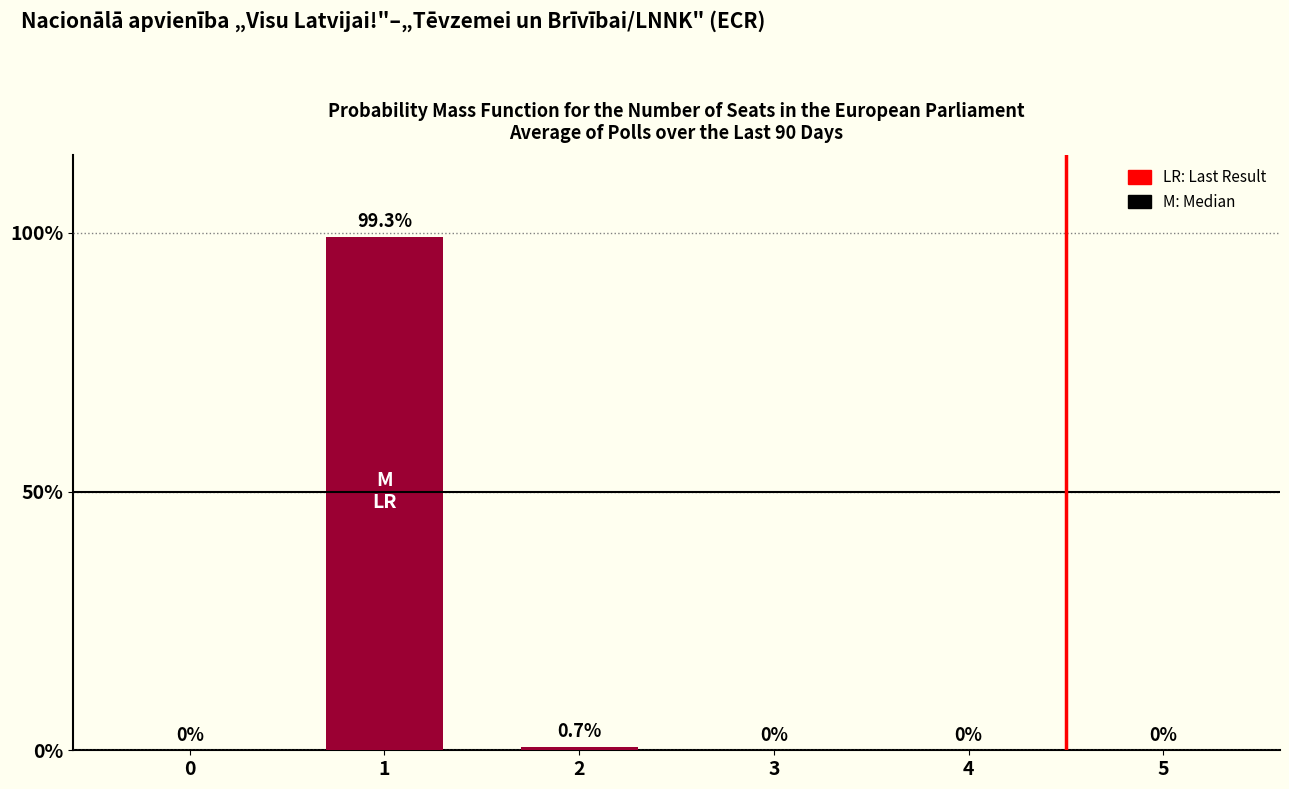

What is the average value?

16.7